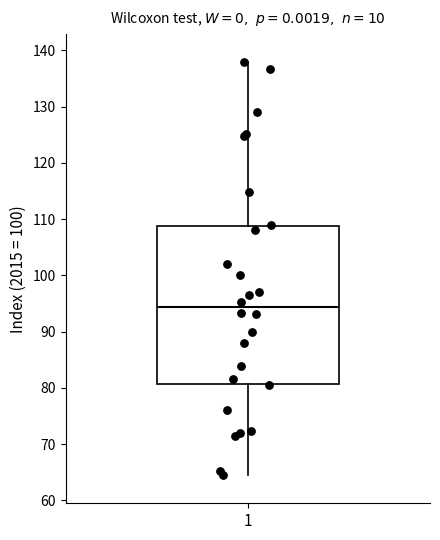

Transcribe this box plot: give where the median line is, the range the box spans, and where the two whiskers end, as read against the y-axis. The values are not printed on the chart, so give them approximately, as read against the axis.

median 94, box 81 to 109, whiskers 65 to 138